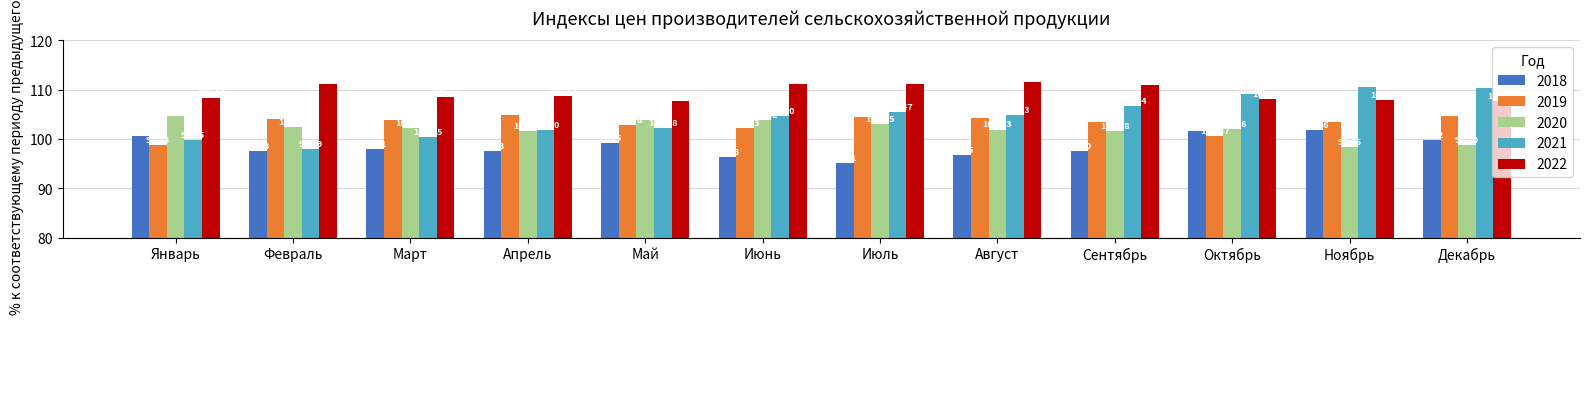

True or false: 2021 has a value of 70.0 at Ноябрь.

False